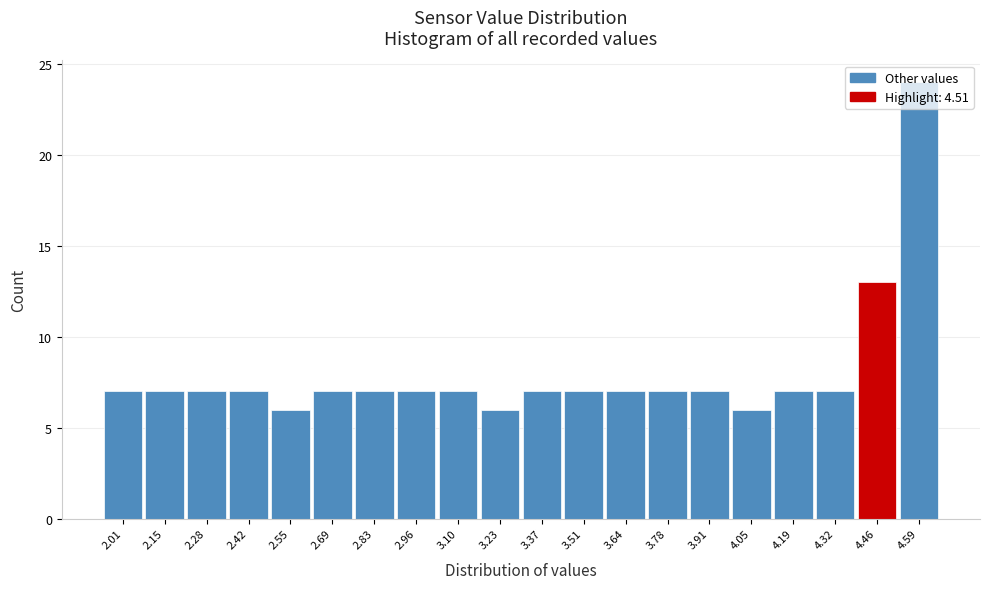

At which label is the value closest to 15?

4.46